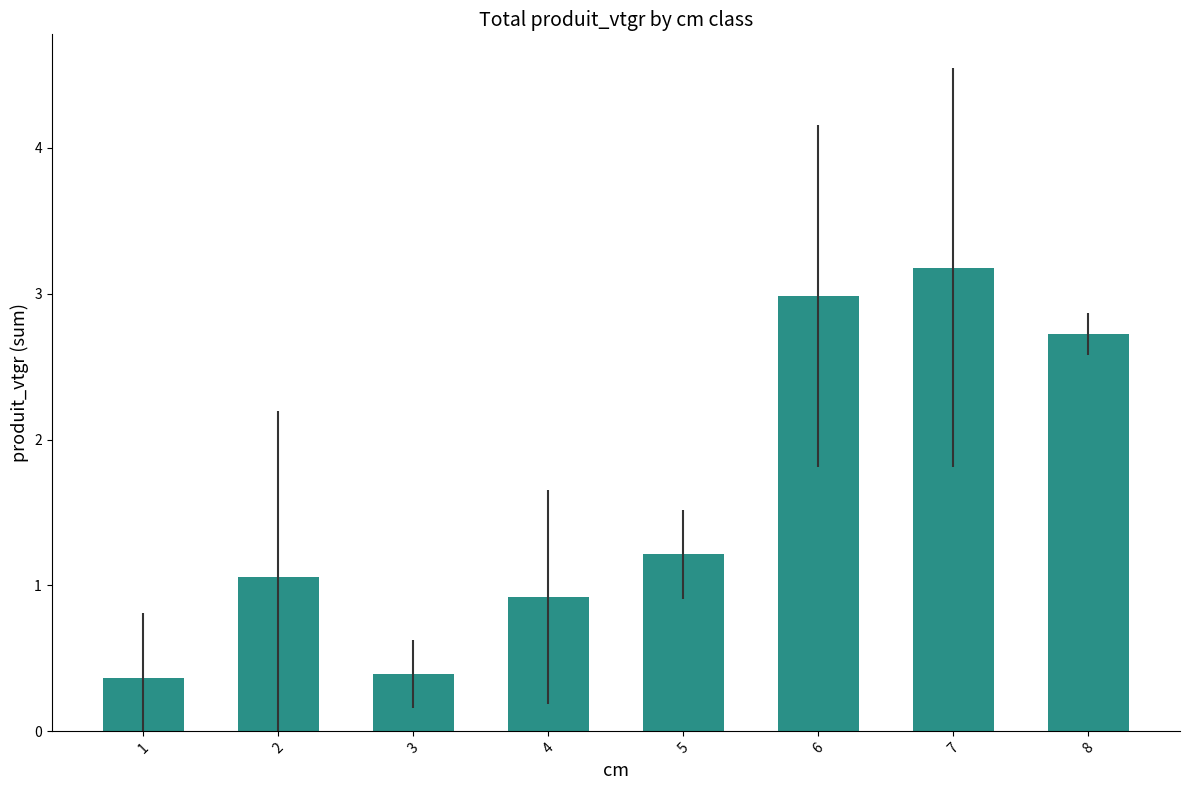

What is the approximate value at 6?

3.0